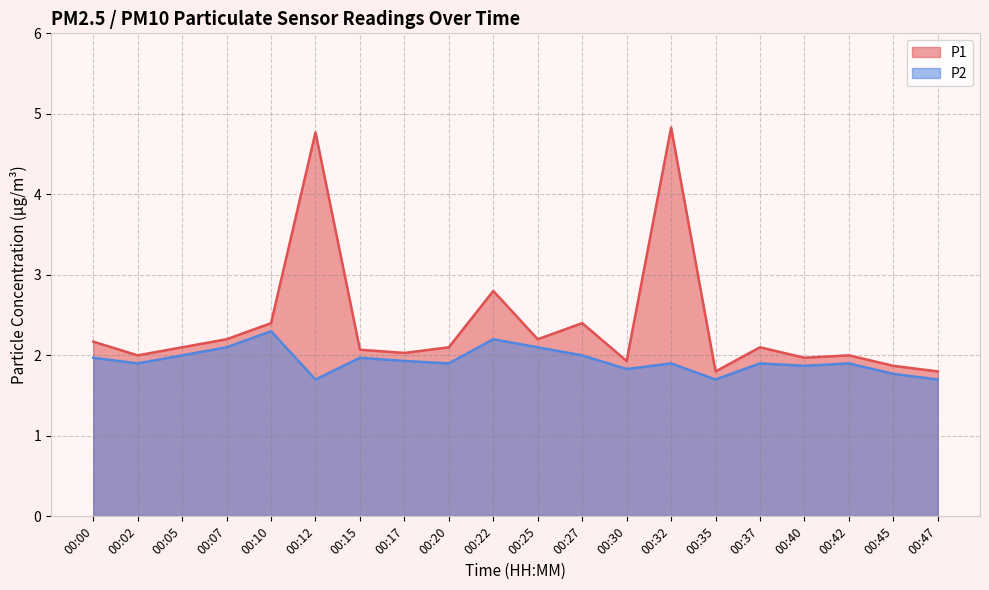

Which series has the widest spread of values?

P1